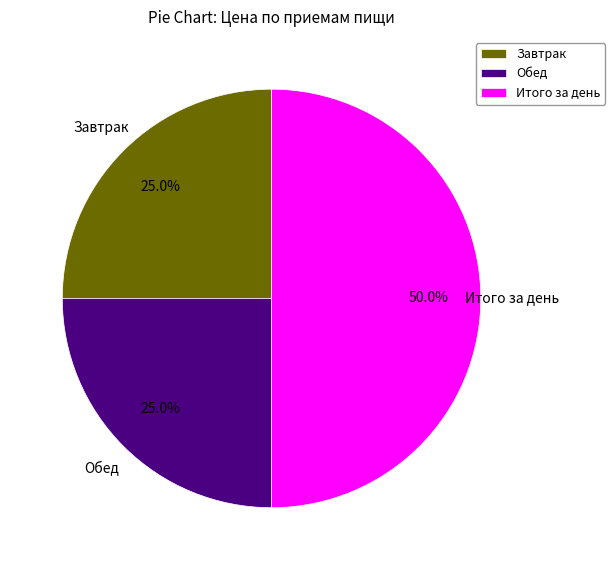

Between Обед and Итого за день, which is larger?

Итого за день